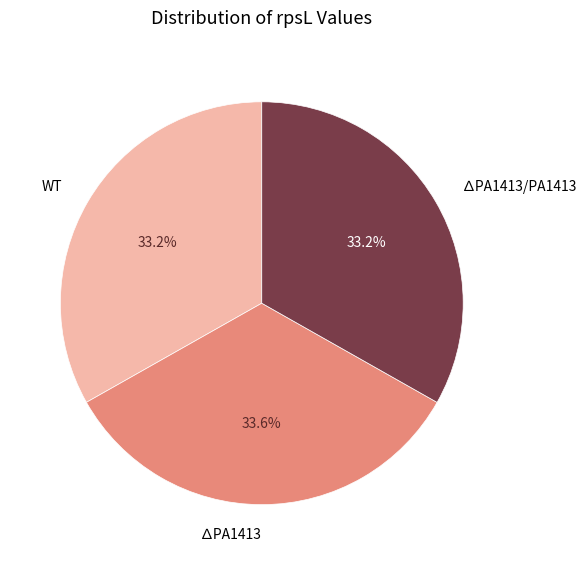

To the nearest percent, what portion does ∆PA1413 represent?

34%